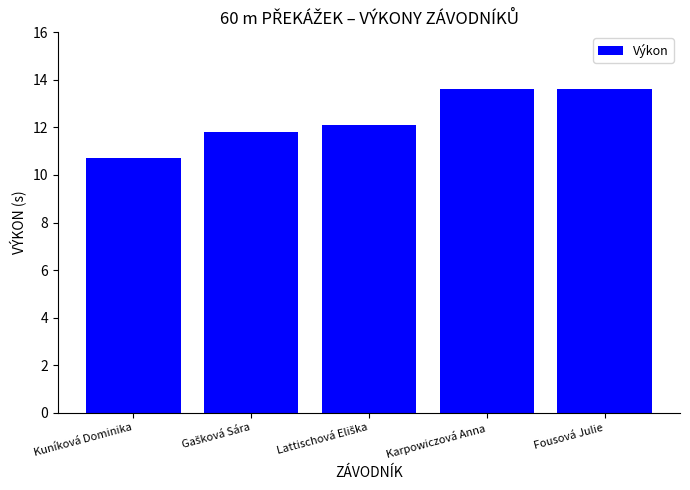

What is the smallest value displayed?

10.7